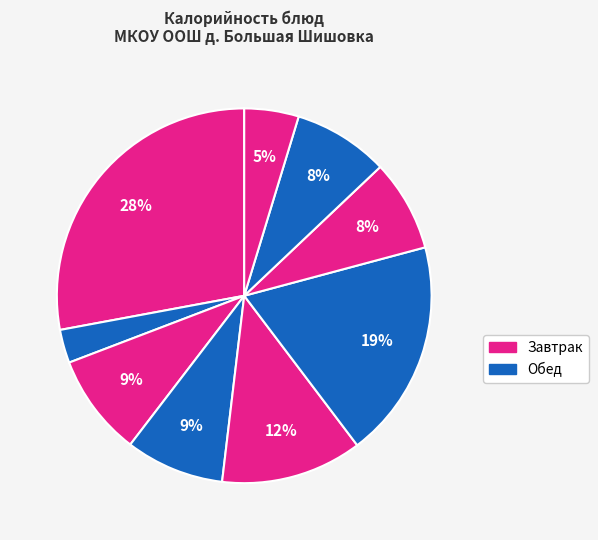

How many slices are in this pie chart?

9